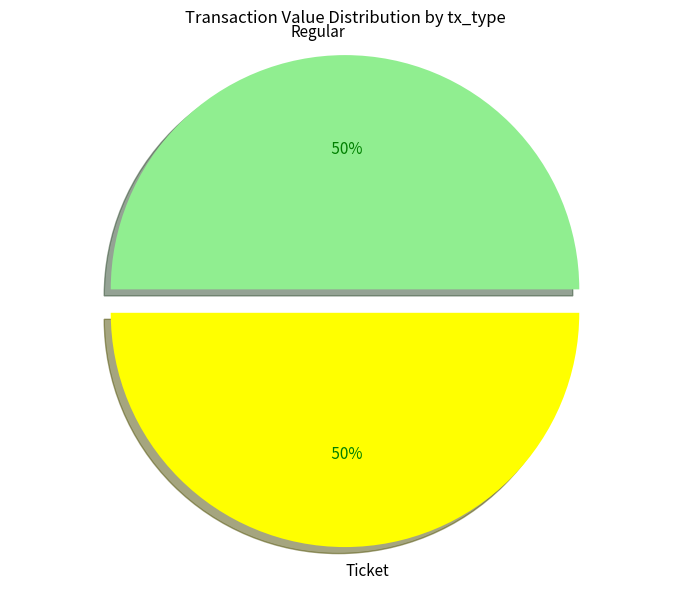

What is the ratio of the value at Regular to the value at Ticket?

1.0